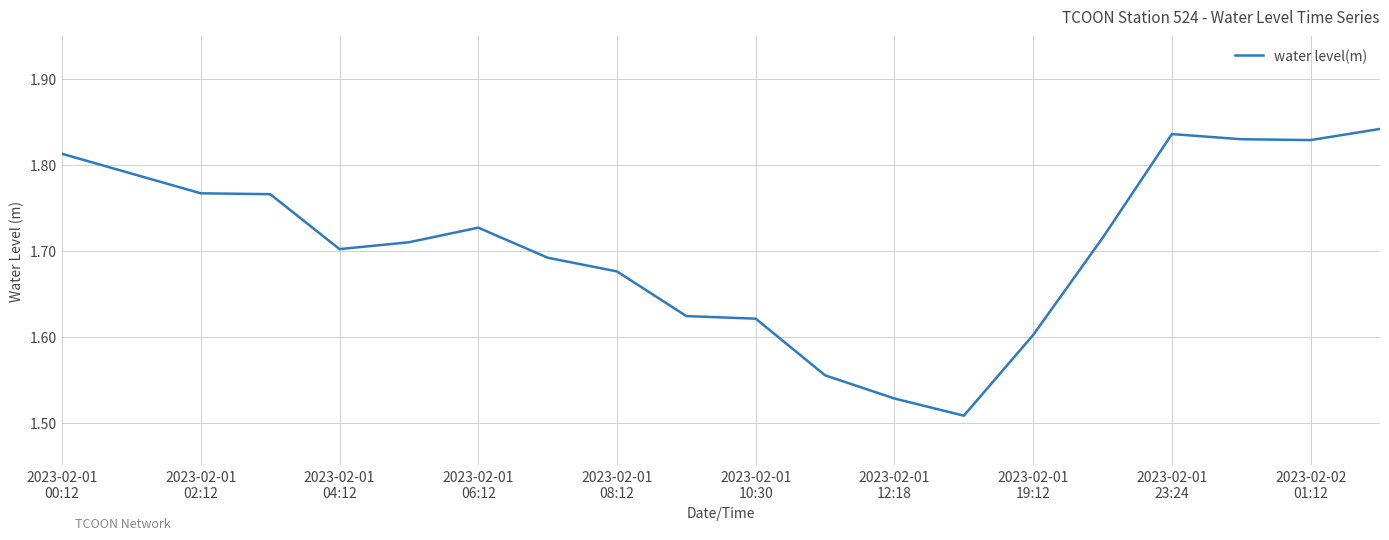

What is the difference between the maximum and minimum values?

0.3